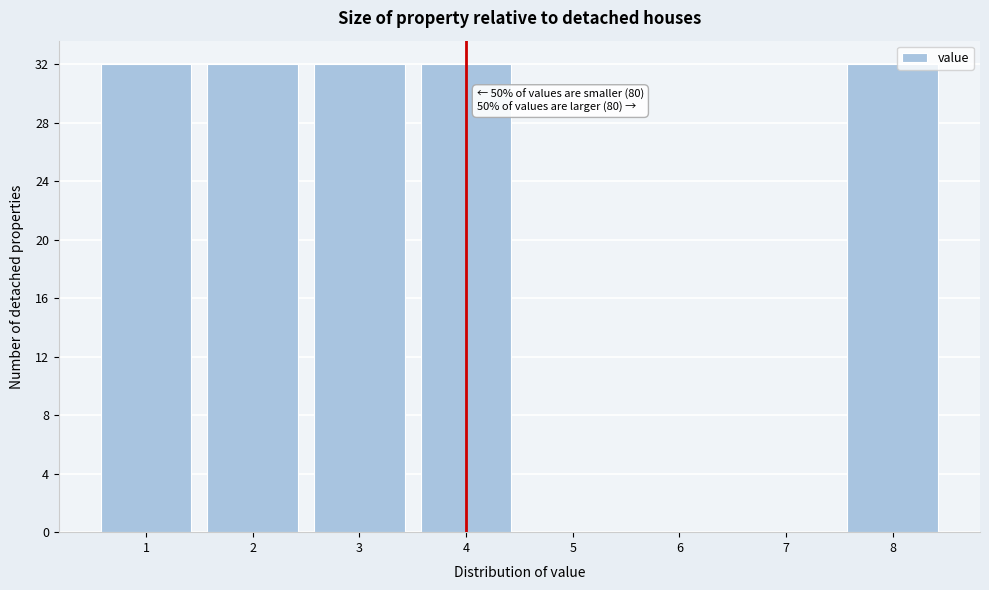

Reading left to right, transcribe all the data shown in this chart.

1=32	2=32	3=32	4=32	5=0	6=0	7=0	8=32